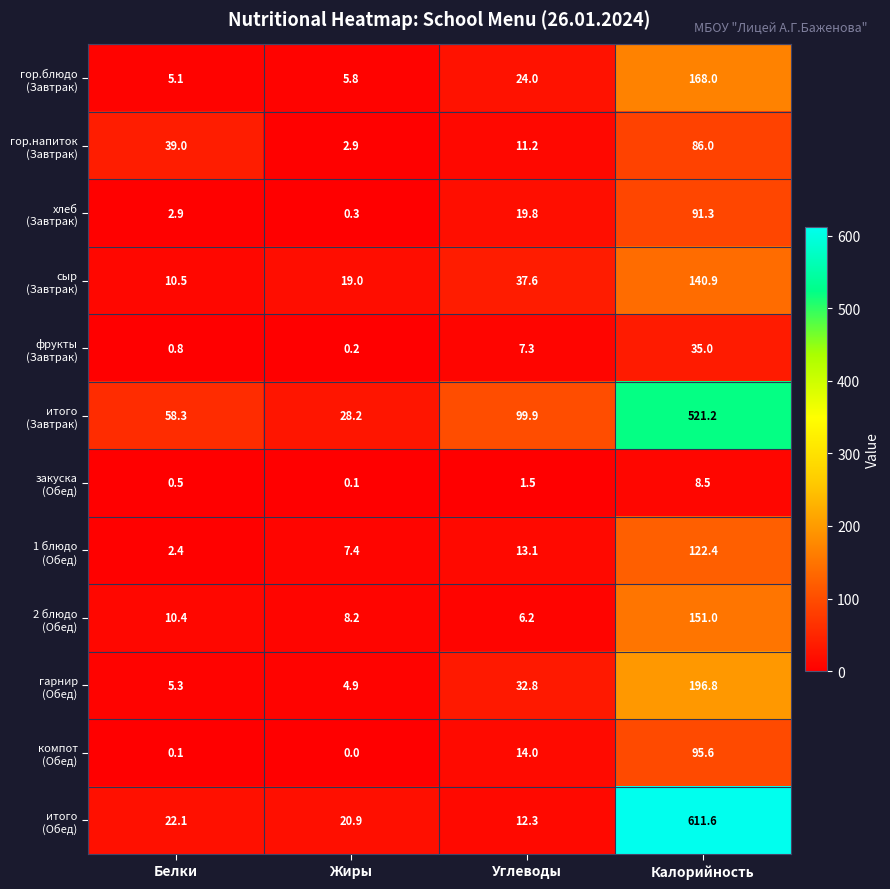

How many data points does each series have?

4